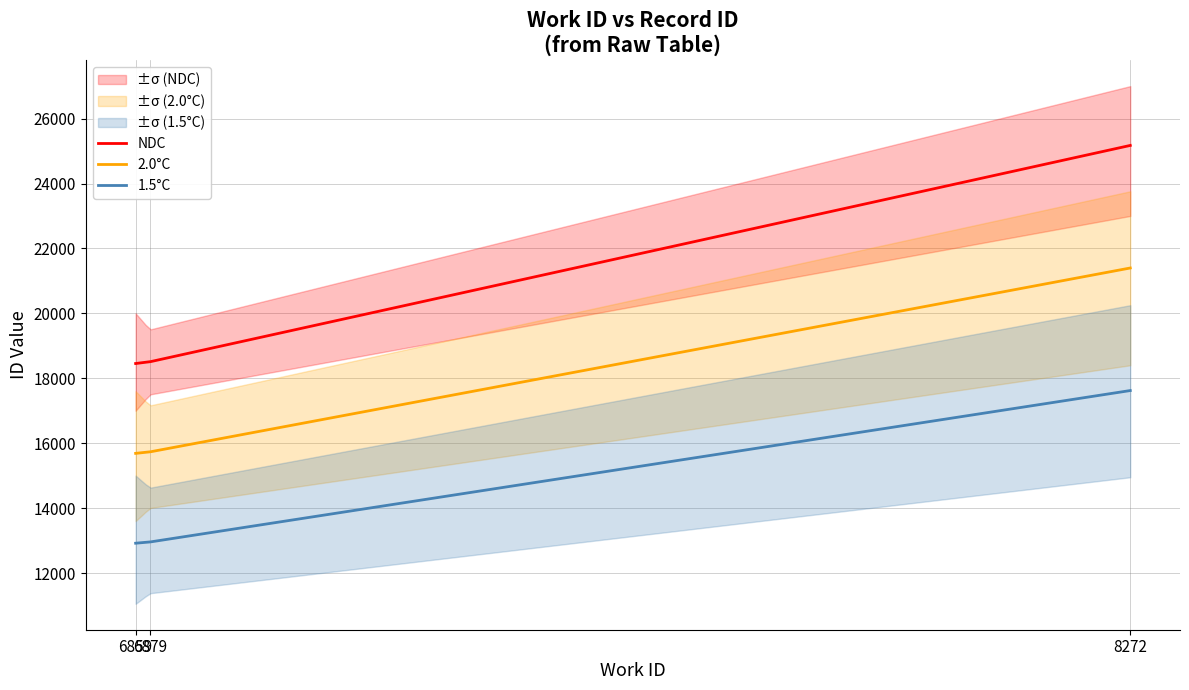

At which category does the chart reach its minimum across all series?

6859